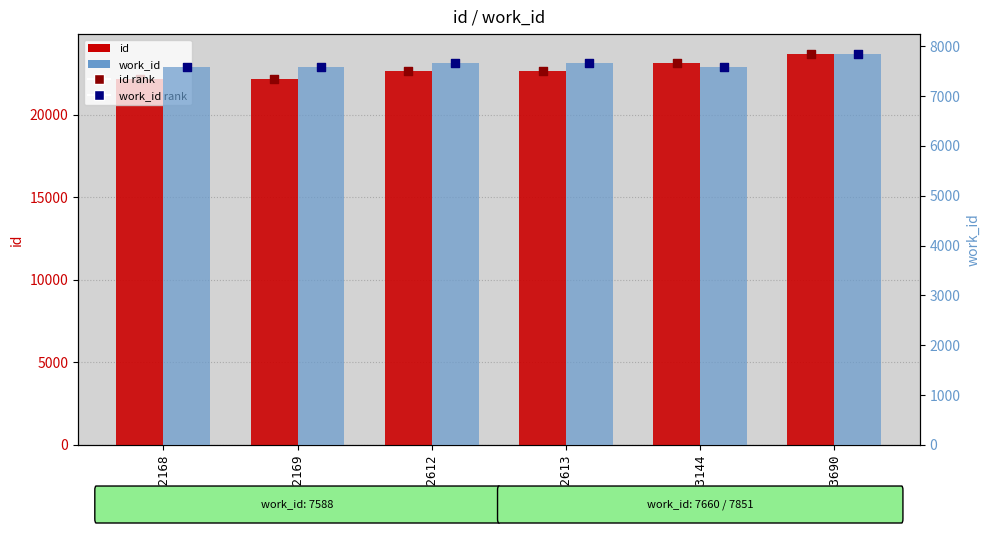

Which series has the largest Y range (max minus min)?

id